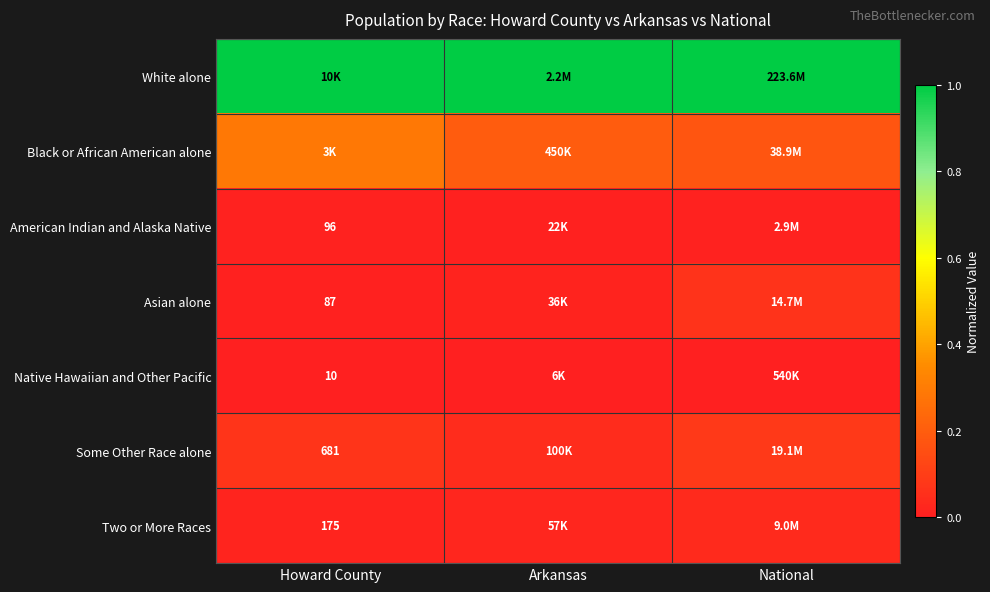

The Two or More Races series shows 0.0 at Arkansas. True or false?

False